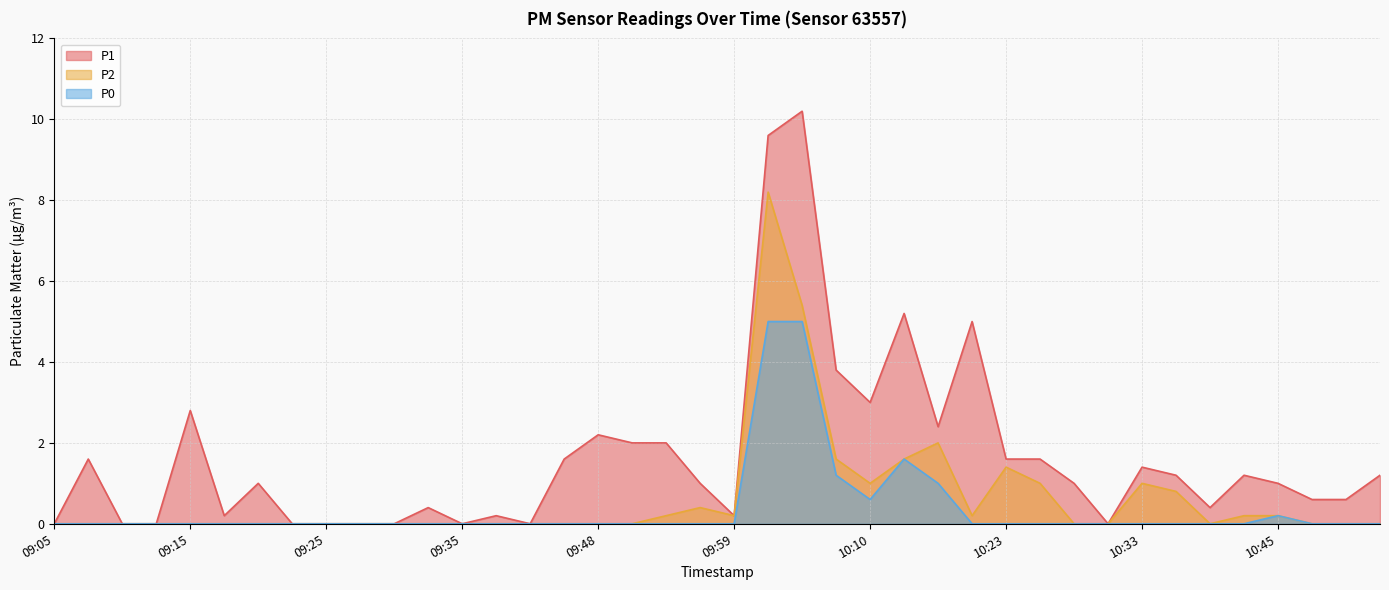

What is the difference between the P2 values at 10:10 and 10:28?

1.0